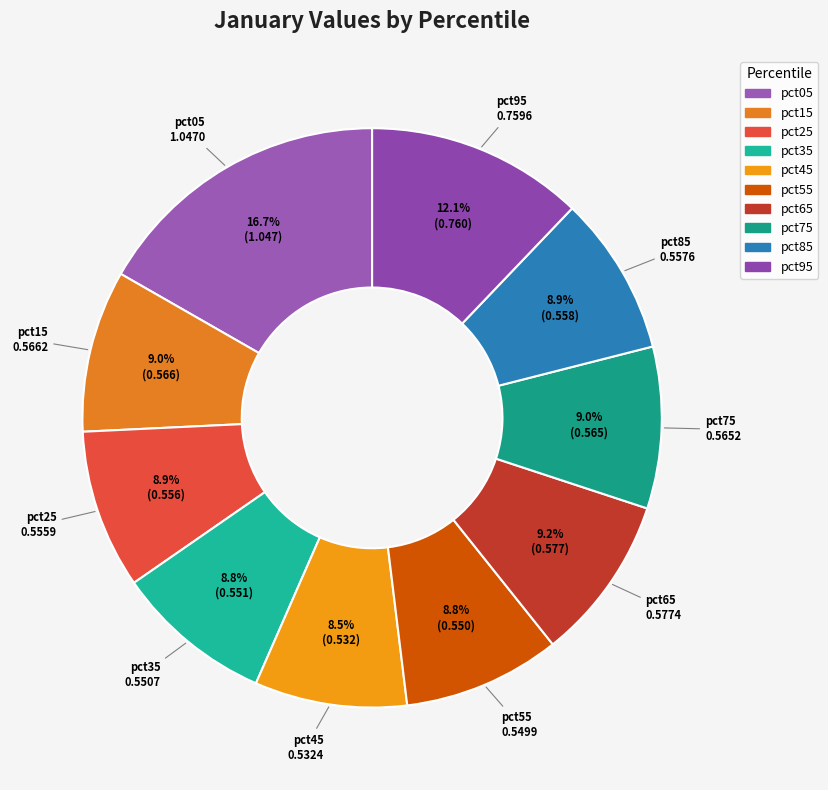

What percentage do pct85 and pct35 together represent?

17.7%